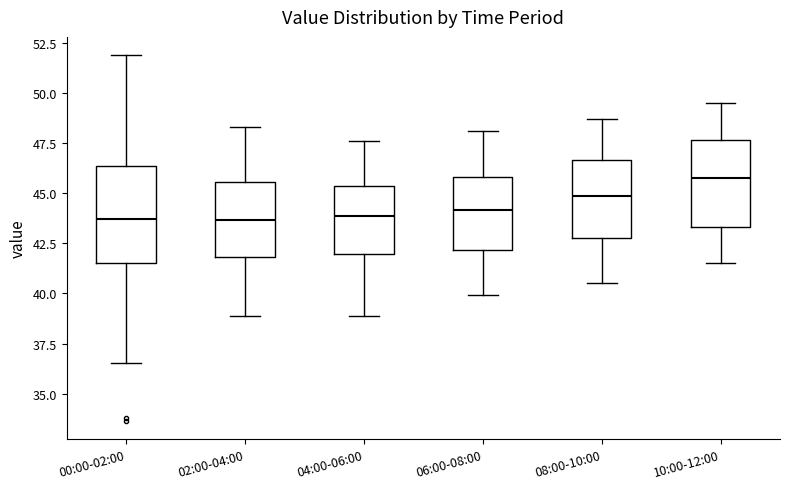

Reading left to right, read every box against the y-axis: the position of its median line, the range the box covers, and the ends of its whiskers. The values are not printed on the chart, so give them approximately, as read against the axis.

00:00-02:00: median 43.5, box 41.5 to 46.5, whiskers 36.5 to 52.0
02:00-04:00: median 43.5, box 42.0 to 45.5, whiskers 39.0 to 48.5
04:00-06:00: median 44.0, box 42.0 to 45.5, whiskers 39.0 to 47.5
06:00-08:00: median 44.0, box 42.0 to 46.0, whiskers 40.0 to 48.0
08:00-10:00: median 45.0, box 43.0 to 46.5, whiskers 40.5 to 48.5
10:00-12:00: median 46.0, box 43.5 to 47.5, whiskers 41.5 to 49.5